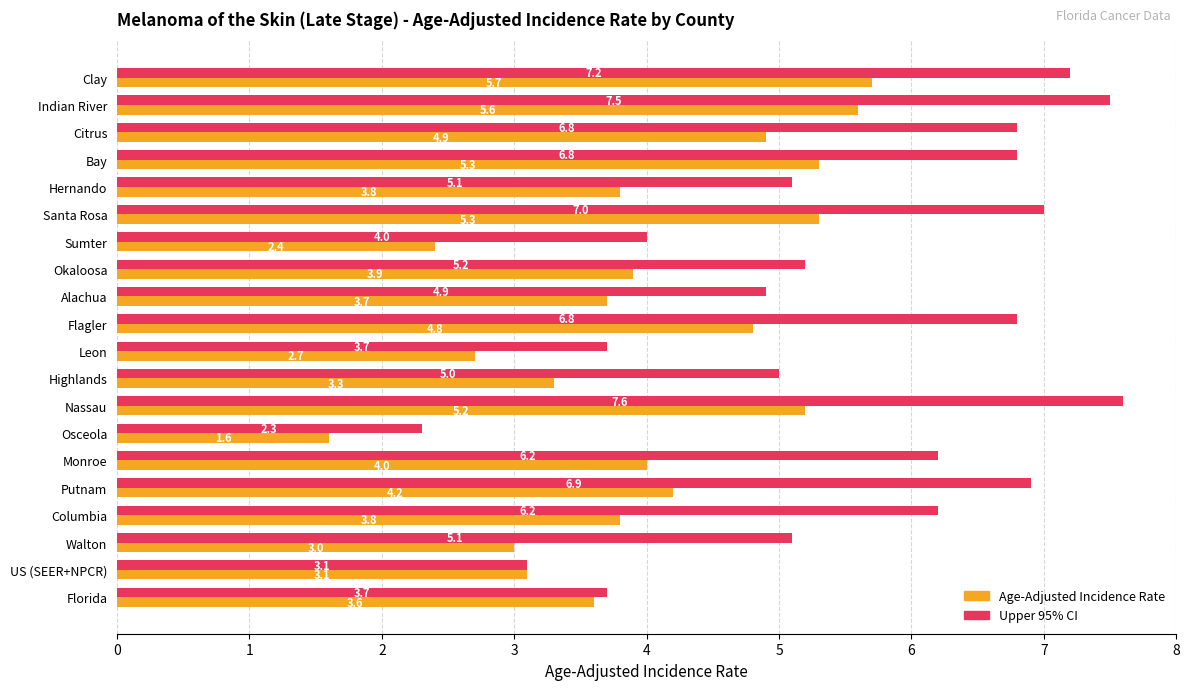

What is the total value across all series at Okaloosa?

9.1